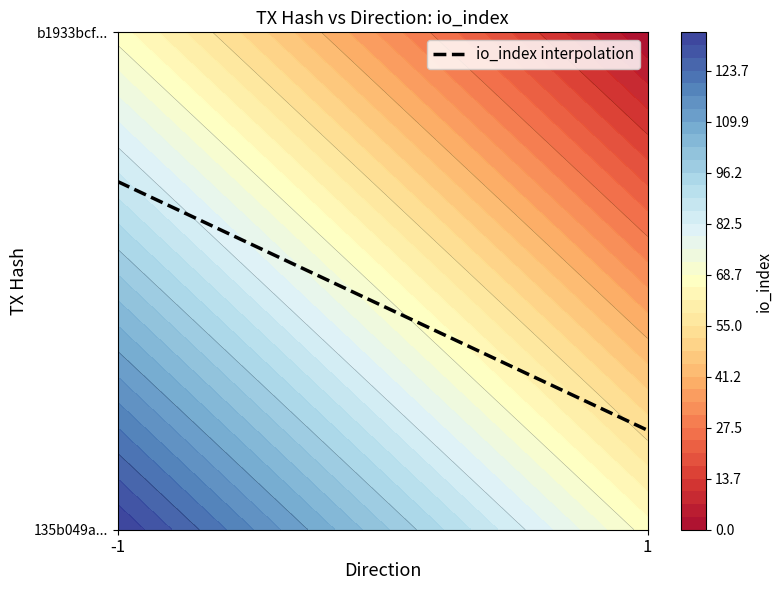

What is the total value across all series at io_index?

134